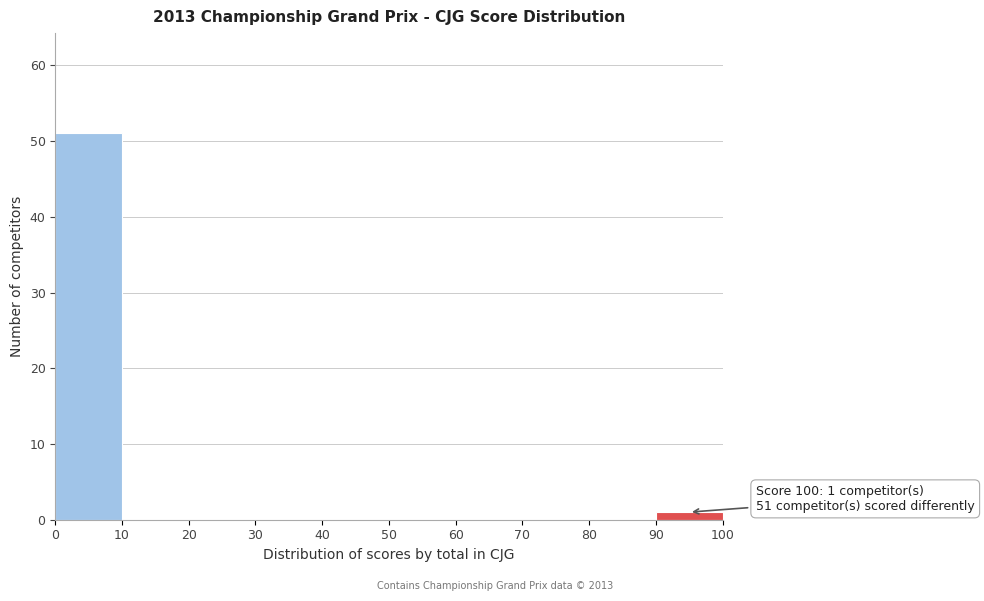

Which range on the x-axis has the tallest bar?

0 to 10